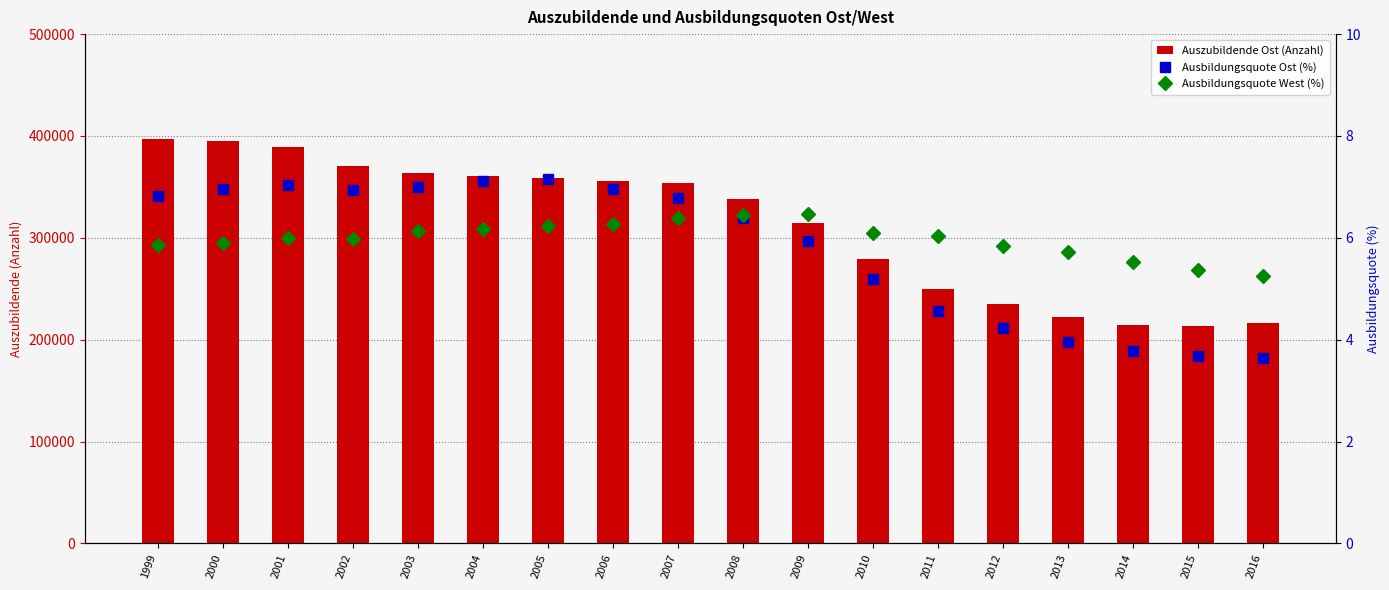

Which series has the largest total across all categories?

Auszubildende Ost (Anzahl)